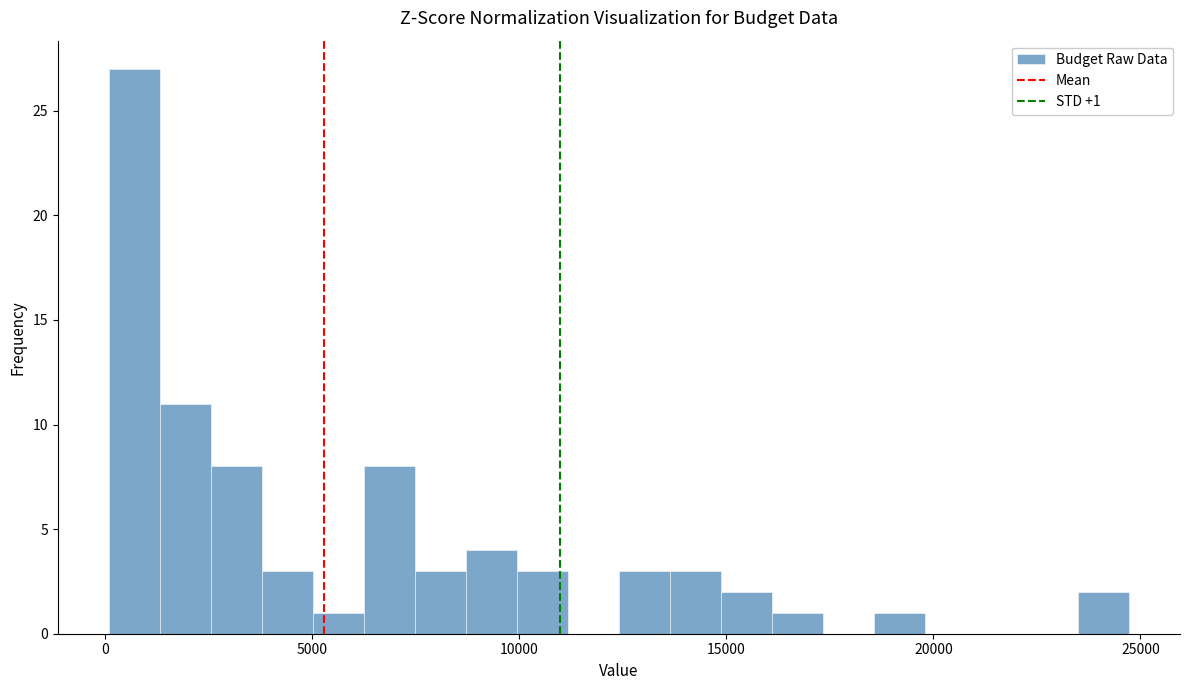

Read against the x-axis, roughly where is the centre of the tallest bar?

500